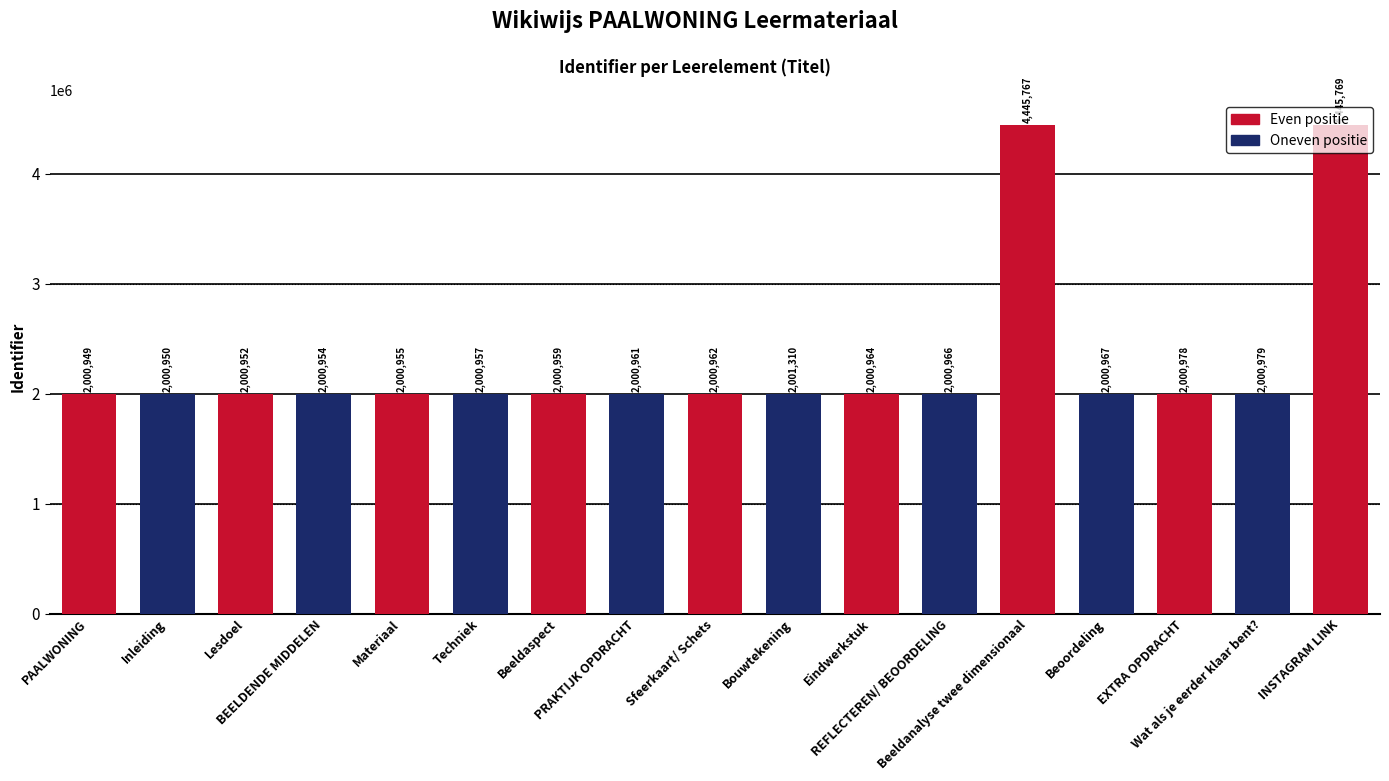

Reading right to left, list all the values displayed in this chart.

4445769	2000979	2000978	2000967	4445767	2000966	2000964	2001310	2000962	2000961	2000959	2000957	2000955	2000954	2000952	2000950	2000949